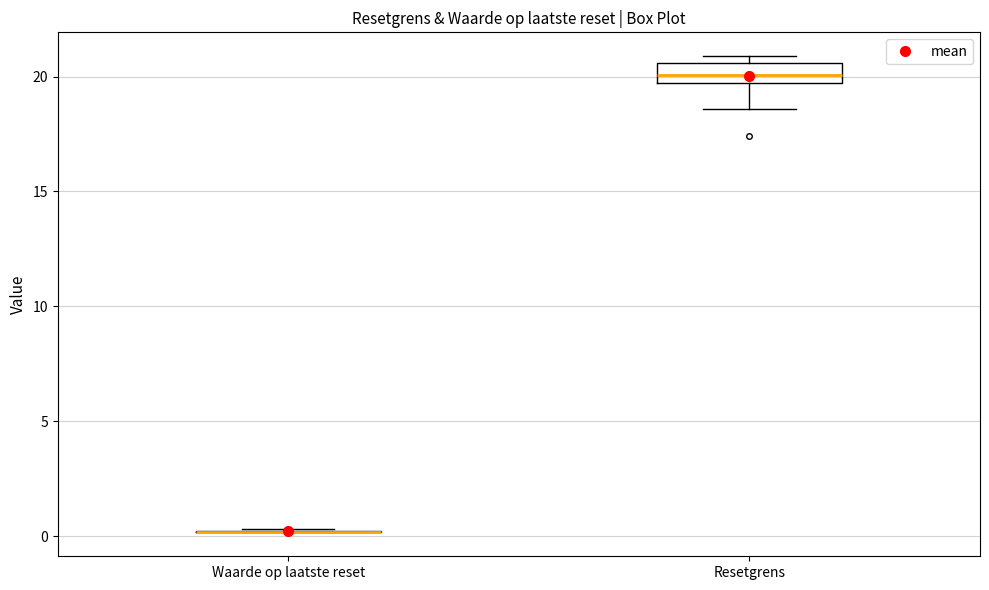

Reading left to right, read every box against the y-axis: the position of its median line, the range the box covers, and the ends of its whiskers. The values are not printed on the chart, so give them approximately, as read against the axis.

Waarde op laatste reset: box collapsed to a line at 0.0, whiskers 0.0 to 0.5
Resetgrens: median 20.0, box 19.5 to 20.5, whiskers 18.5 to 21.0